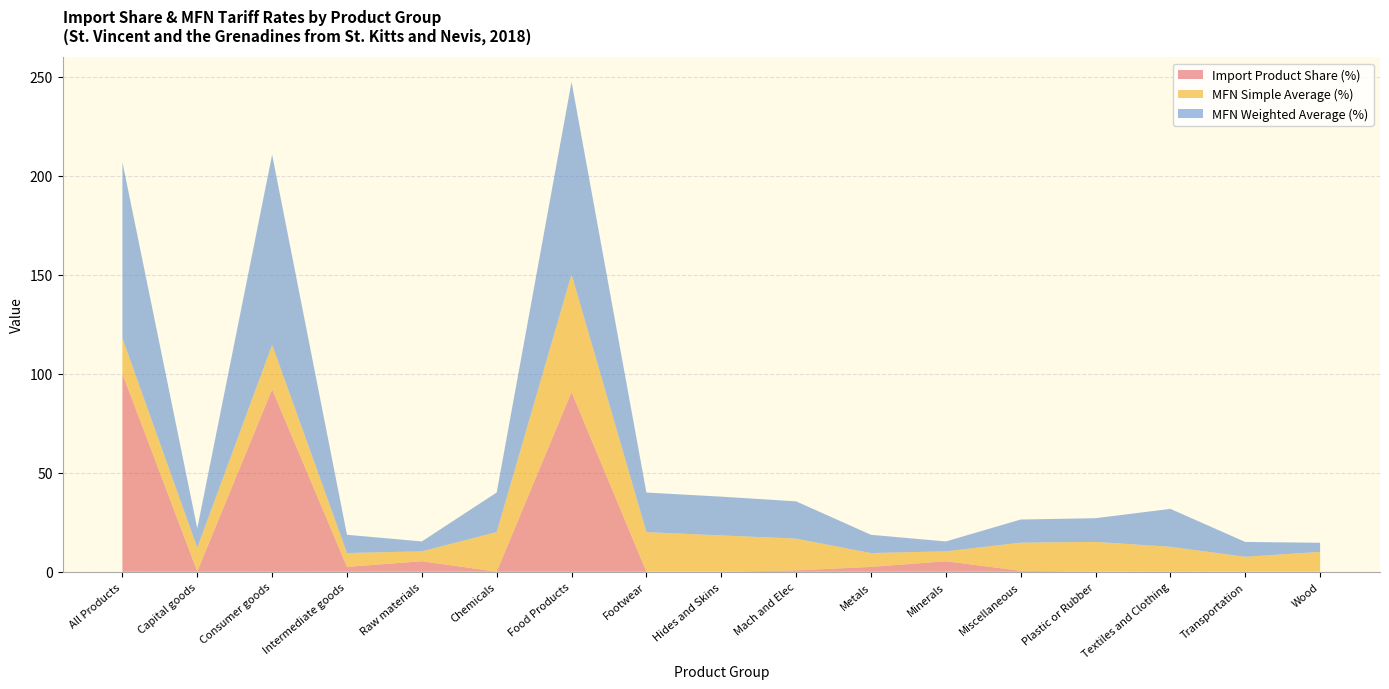

Reading left to right, list all the values displayed in this chart.

Import Product Share (%): 100.0	0.1	92.1	2.5	5.3	0.0	90.8	0.0	0.0	0.7	2.4	5.3	0.5	0.1	0.1	0.1	0.0
MFN Simple Average (%): 17.9	12.0	22.5	7.0	5.0	20.0	59.4	20.0	18.3	16.0	7.0	5.0	14.2	15.0	12.5	7.5	10.0
MFN Weighted Average (%): 89.0	9.8	96.0	9.2	5.0	20.0	97.2	20.0	19.6	18.8	9.2	5.0	11.7	12.0	19.1	7.5	4.6